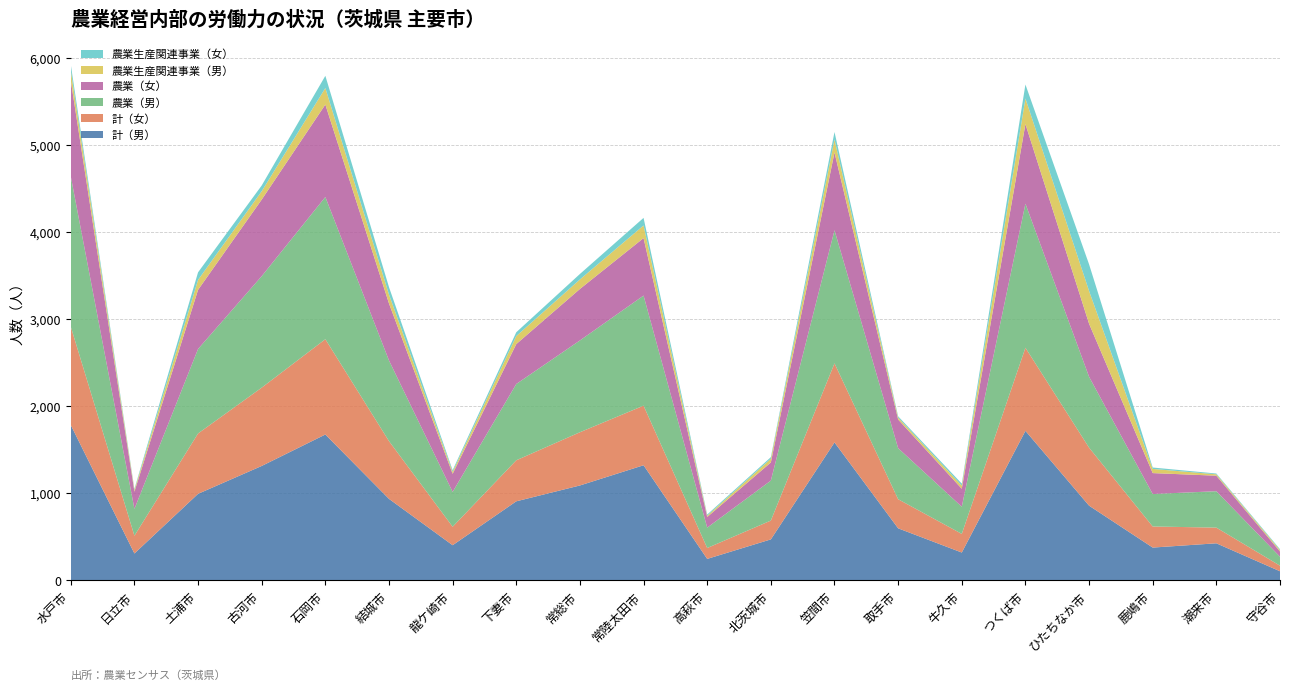

Reading left to right, list all the values displayed in this chart.

計（男）: 水戸市=1785	日立市=310	土浦市=995	古河市=1315	石岡市=1676	結城市=937	龍ケ崎市=405	下妻市=909	常総市=1091	常陸太田市=1323	高萩市=248	北茨城市=472	笠間市=1585	取手市=599	牛久市=321	つくば市=1718	ひたちなか市=859	鹿嶋市=378	潮来市=427	守谷市=106
計（女）: 水戸市=1129	日立市=204	土浦市=693	古河市=899	石岡市=1094	結城市=663	龍ケ崎市=212	下妻市=471	常総市=611	常陸太田市=684	高萩市=125	北茨城市=216	笠間市=908	取手市=334	牛久市=214	つくば市=954	ひたちなか市=666	鹿嶋市=242	潮来市=180	守谷市=64
農業（男）: 水戸市=1726	日立市=308	土浦市=970	古河市=1280	石岡市=1633	結城市=926	龍ケ崎市=400	下妻市=876	常総市=1054	常陸太田市=1264	高萩市=234	北茨城市=459	笠間市=1528	取手市=586	牛久市=312	つくば市=1654	ひたちなか市=814	鹿嶋市=373	潮来市=418	守谷市=103
農業（女）: 水戸市=1100	日立市=198	土浦市=679	古河市=879	石岡市=1061	結城市=654	龍ケ崎市=208	下妻市=458	常総市=591	常陸太田市=660	高萩市=122	北茨城市=208	笠間市=893	取手市=329	牛久市=206	つくば市=914	ひたちなか市=609	鹿嶋市=240	潮来市=178	守谷市=60
農業生産関連事業（男）: 水戸市=115	日立市=20	土浦市=114	古河市=96	石岡市=190	結城市=103	龍ケ崎市=23	下妻市=92	常総市=109	常陸太田市=145	高萩市=15	北茨城市=43	笠間市=149	取手市=22	牛久市=36	つくば市=294	ひたちなか市=376	鹿嶋市=48	潮来市=16	守谷市=16
農業生産関連事業（女）: 水戸市=68	日立市=11	土浦市=87	古河市=66	石岡市=140	結城市=85	龍ケ崎市=18	下妻市=44	常総市=63	常陸太田市=87	高萩市=13	北茨城市=18	笠間市=86	取手市=15	牛久市=23	つくば市=160	ひたちなか市=306	鹿嶋市=16	潮来市=9	守谷市=10